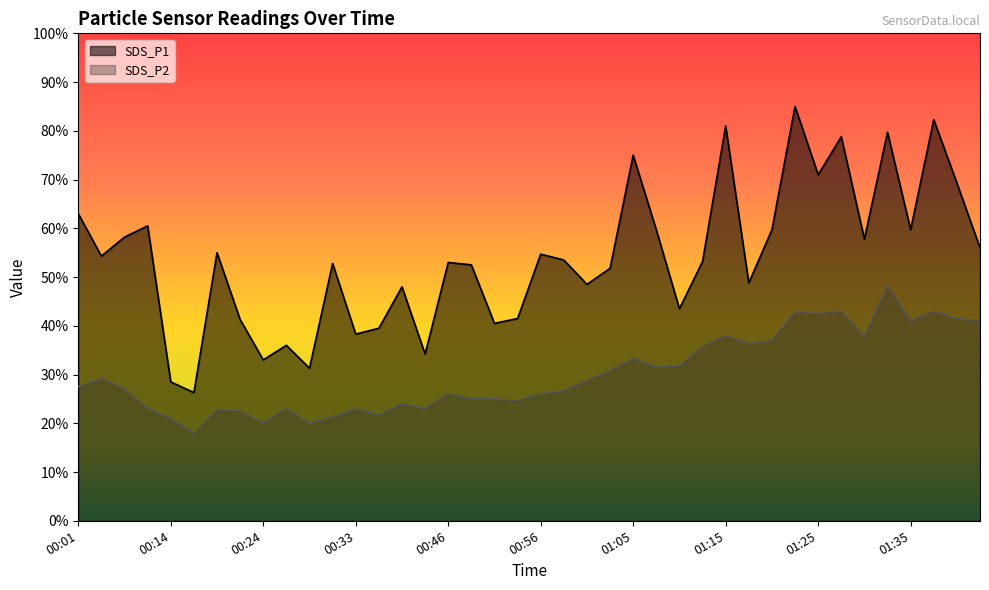

At which category does SDS_P2 reach its first local peak?

00:04